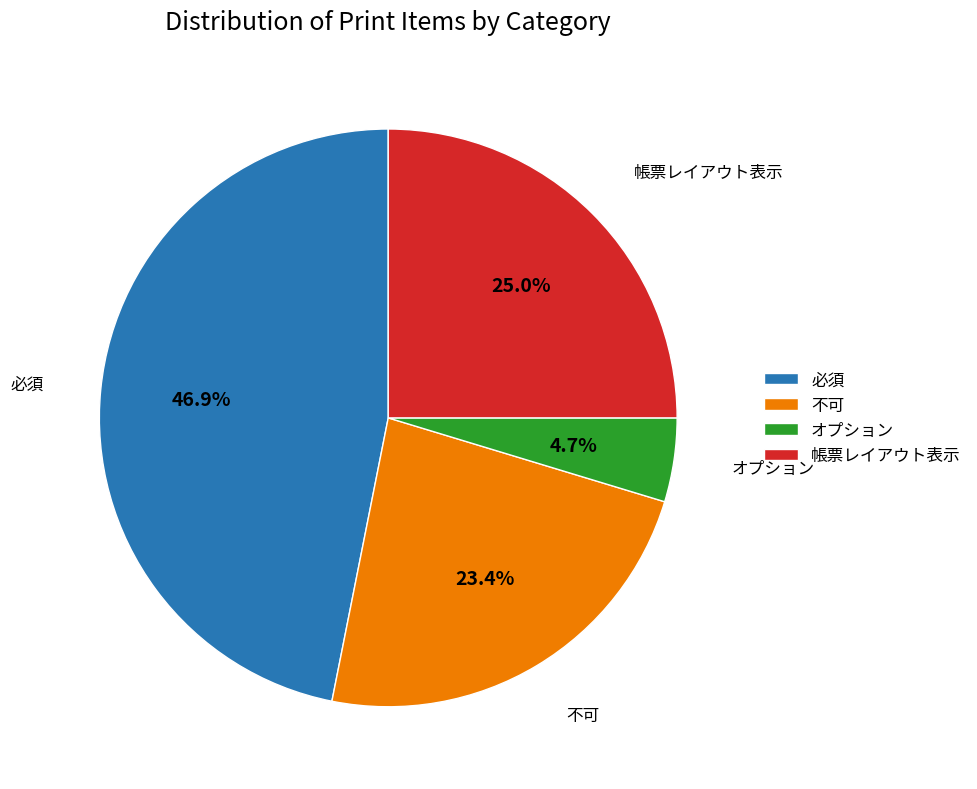

Which category has the biggest portion of the pie?

必須